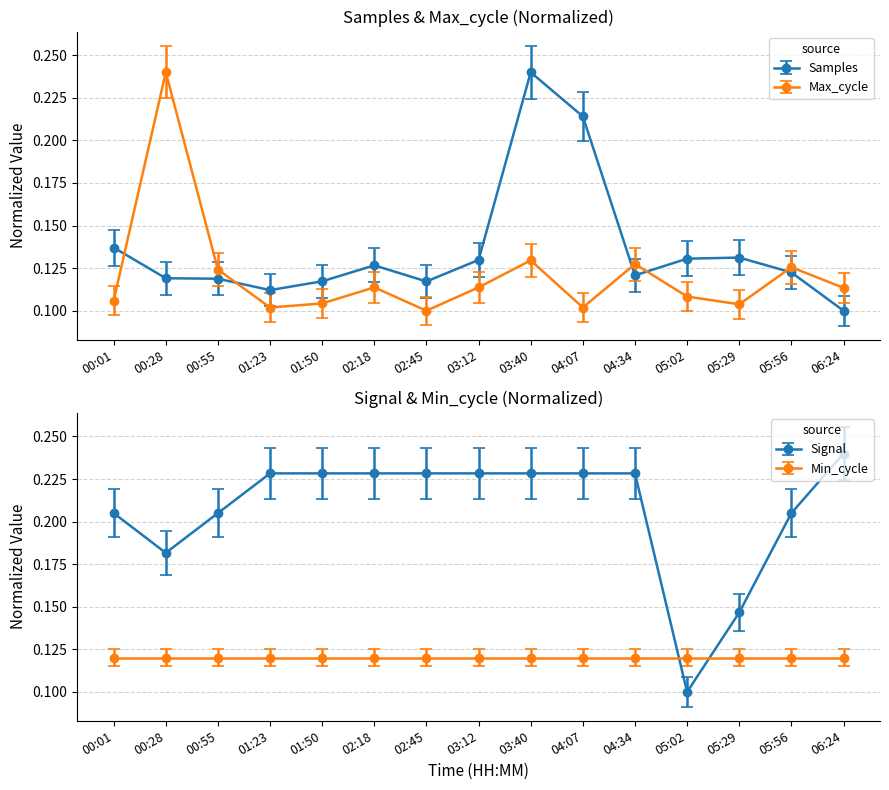

What position from the left is 05:29?

13